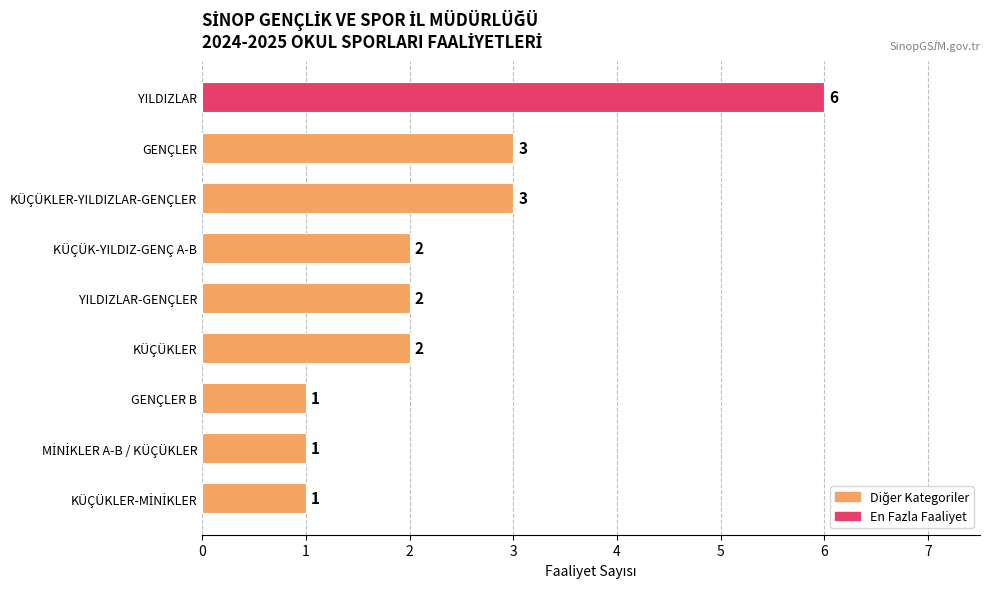

Count the values in the range 1 to 3.

8